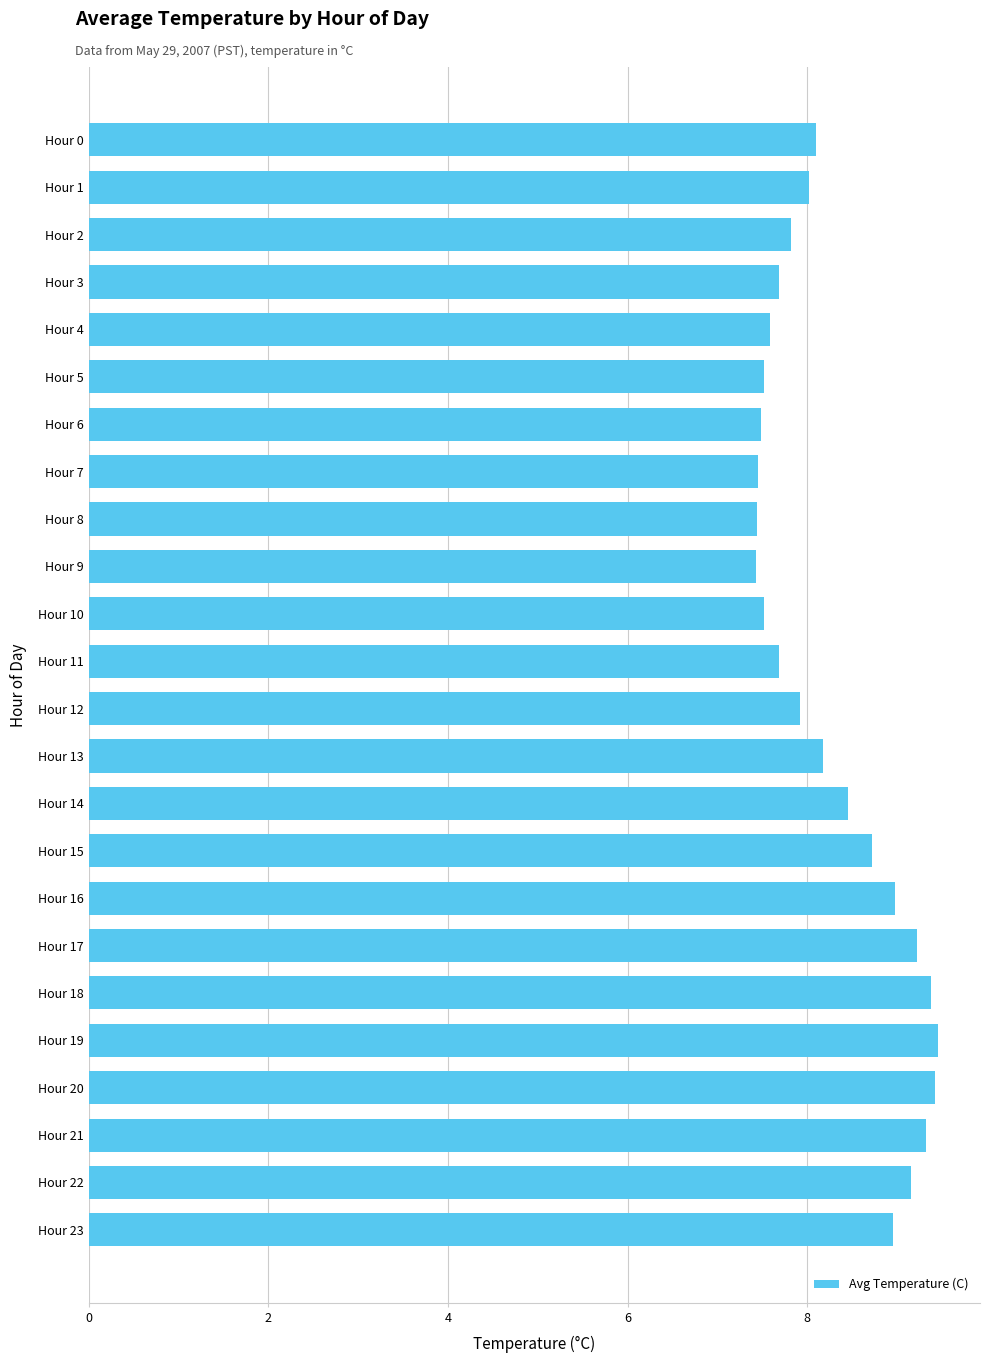

What is the difference between the second highest and second lowest values?

2.0